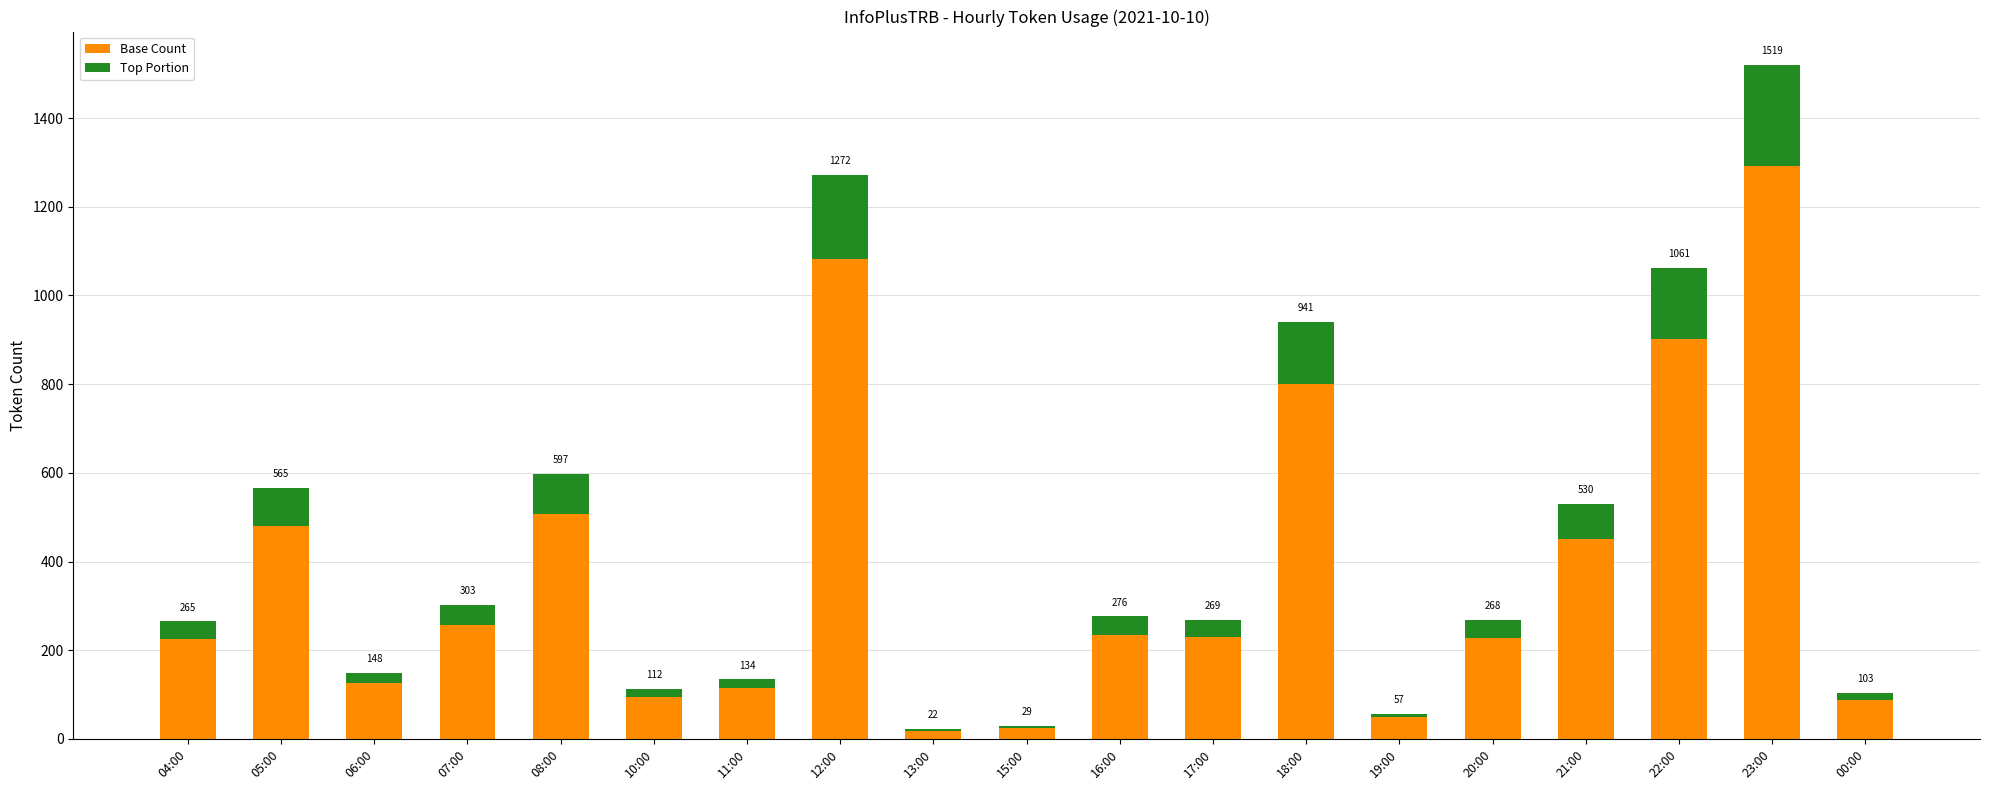

List the series in order of their peak value, lowest first.

Top Portion, Base Count